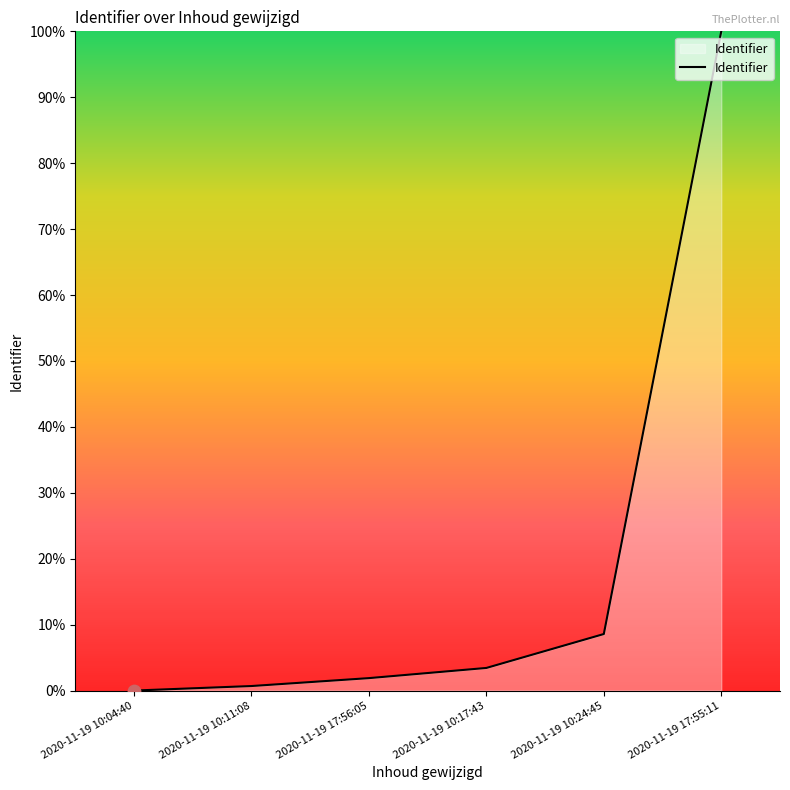

Which has a higher value, 2020-11-19 10:11:08 or 2020-11-19 10:17:43?

2020-11-19 10:17:43